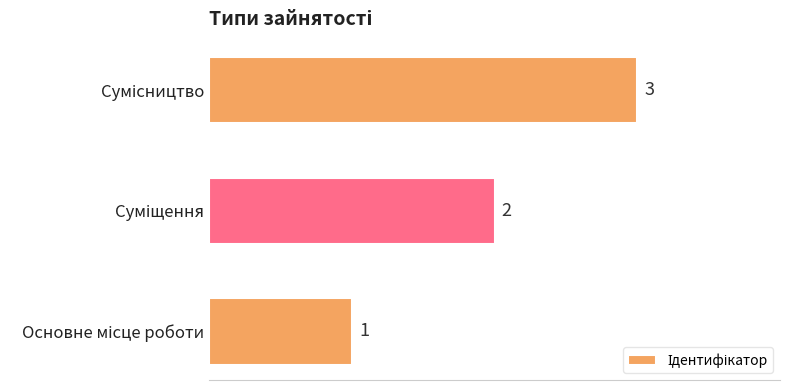

What is the greatest value displayed?

3